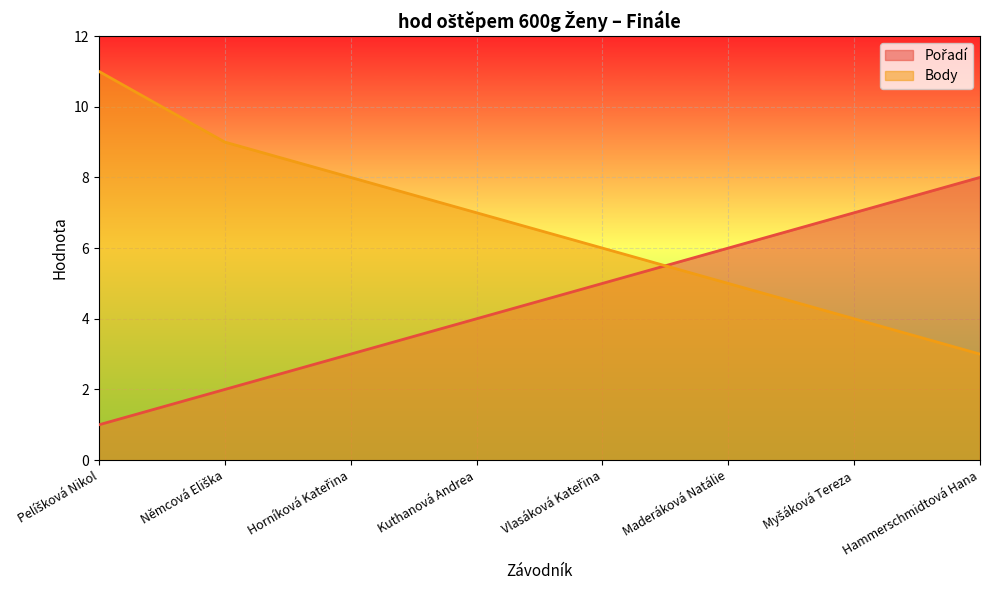

Which series ends up on top after the final intersection of Body and Pořadí?

Pořadí